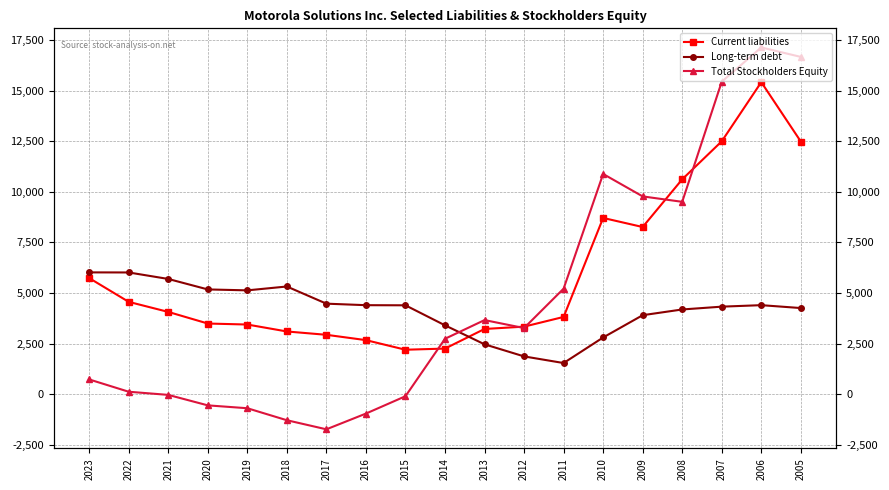

In Total Stockholders Equity, how many points are higher than both neighbors (excluding endpoints)?

3